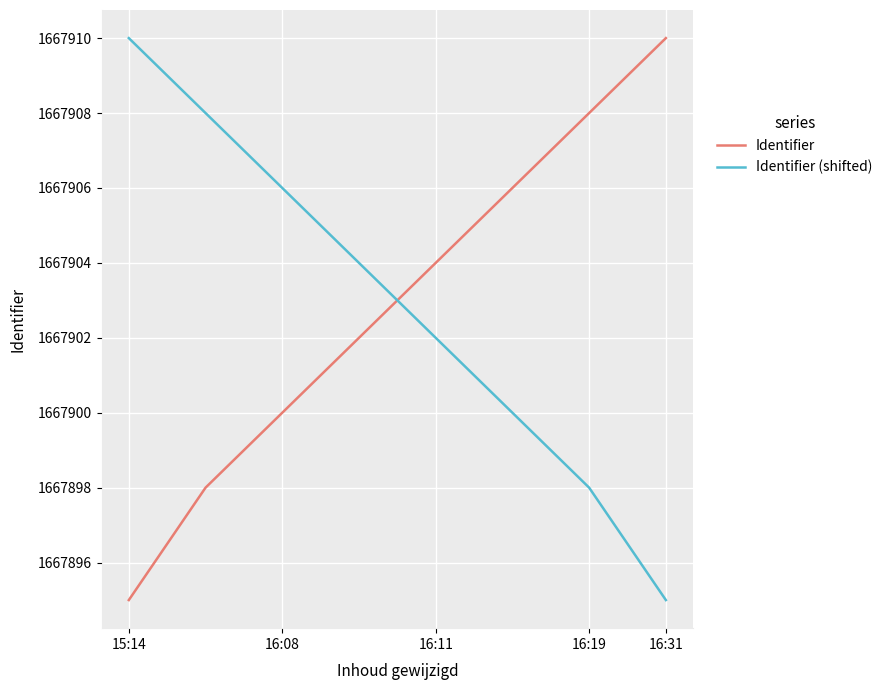

What is the difference between the maximum and minimum values in the Identifier (shifted) series?

15